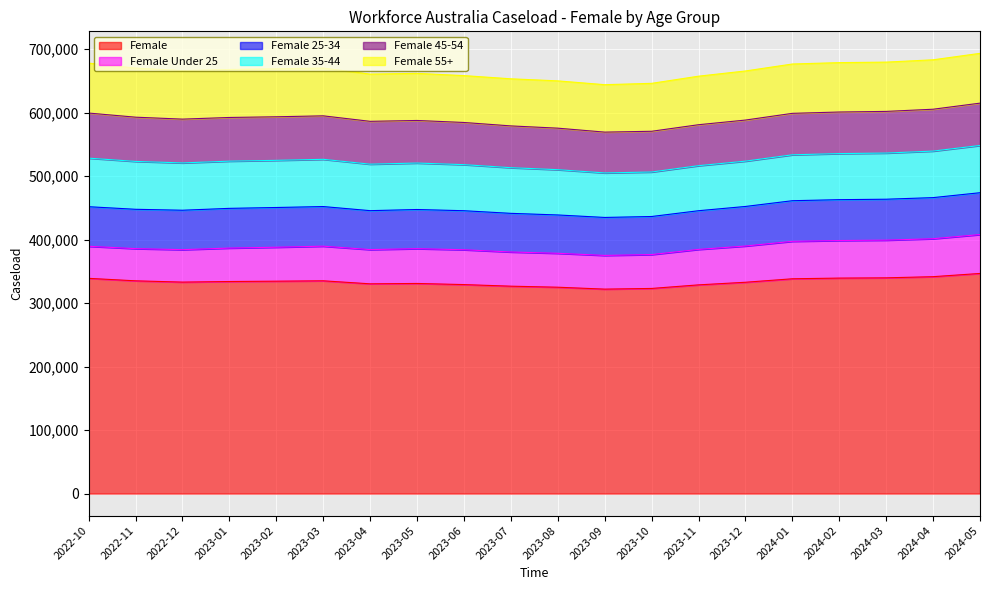

What is the sum of the Female Under 25 values at 2024-02 and 2022-10?

109685